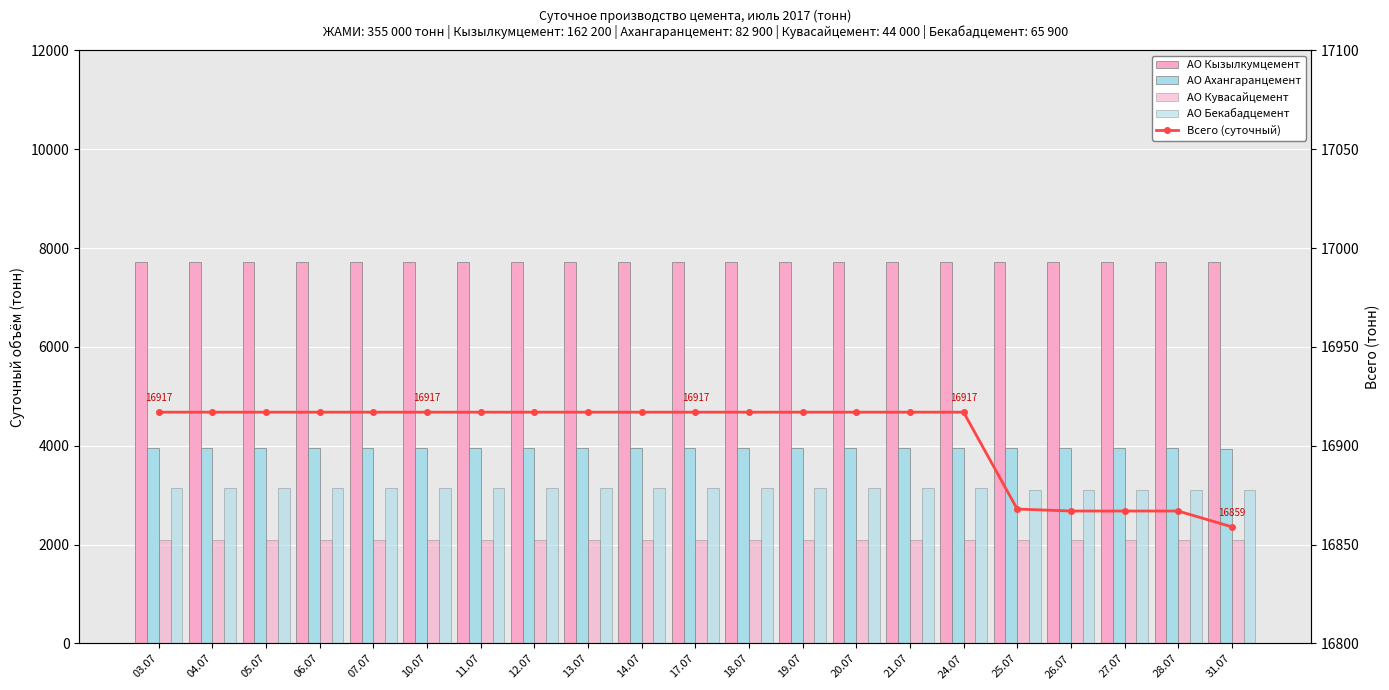

What is the average value of the АО Ахангаранцемент series?

3948